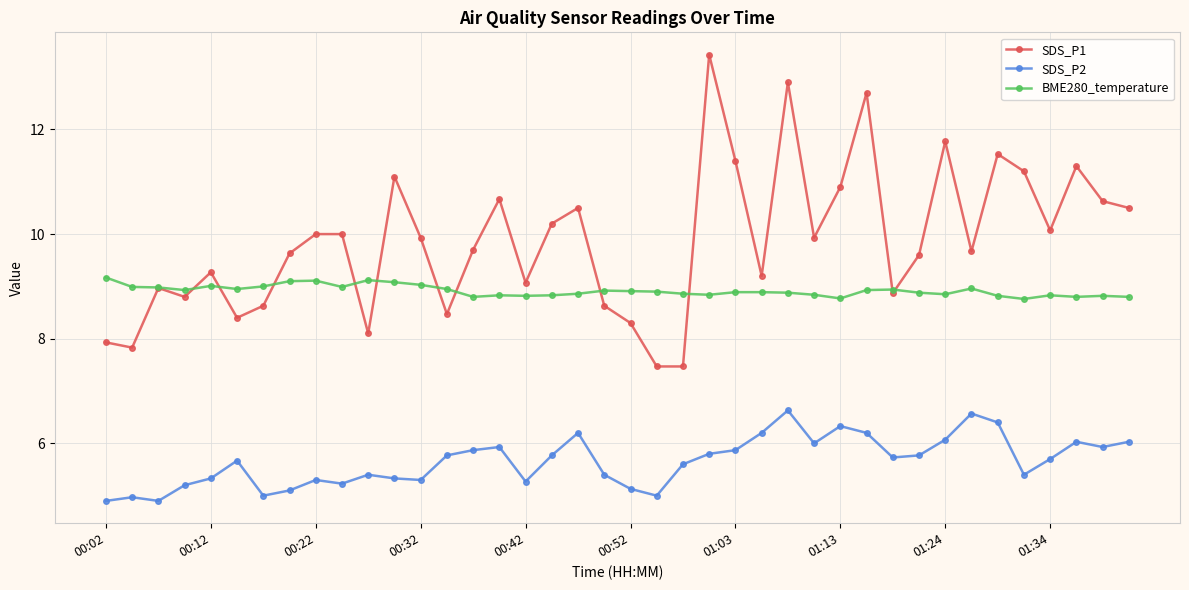

What is the lowest value of the SDS_P2 series?

4.9